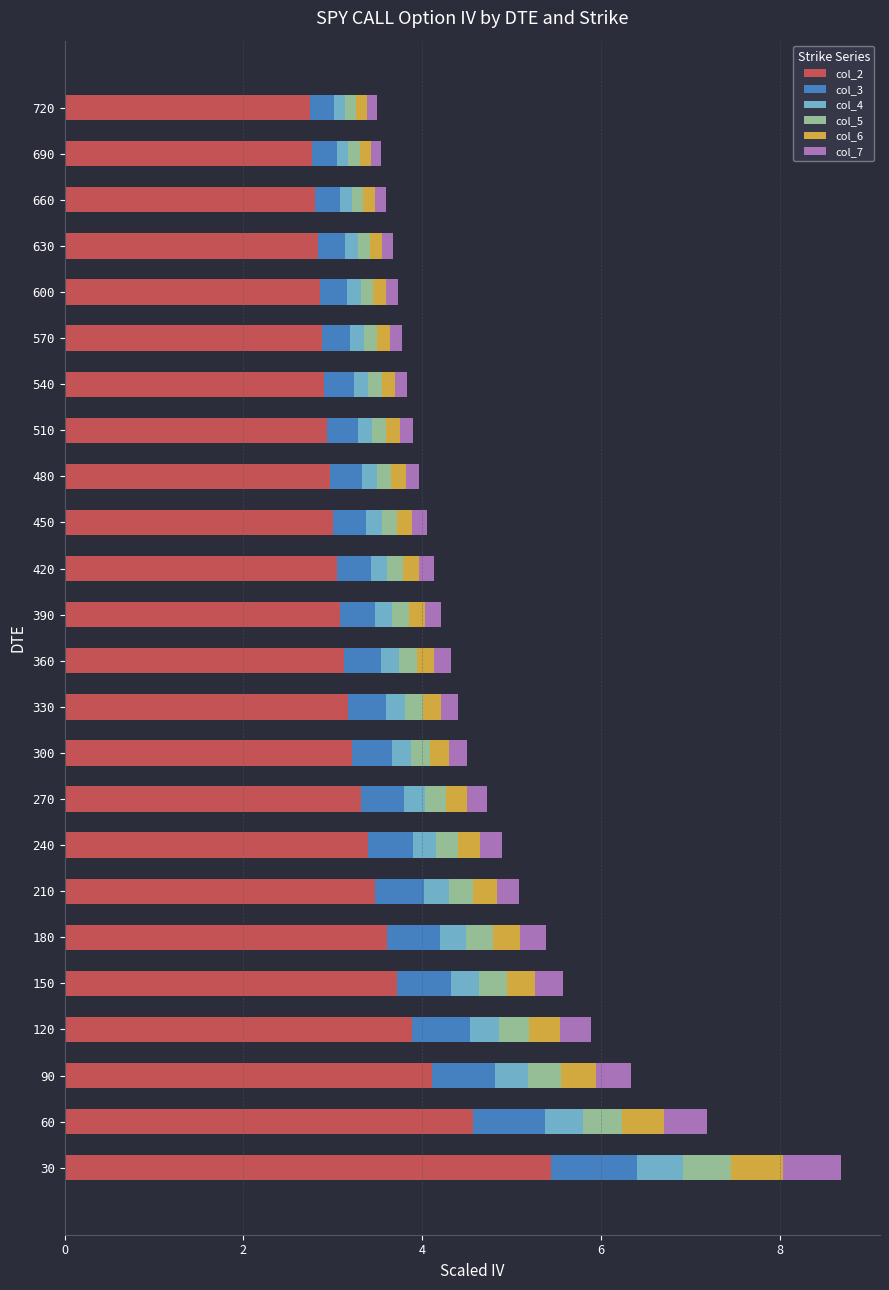

At which label does col_2 reach its peak?

30